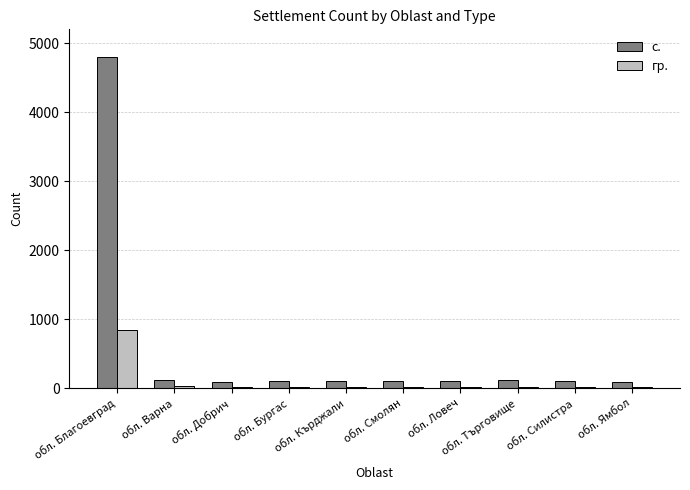

True or false: гр. has a value of 534 at обл. Благоевград.

False